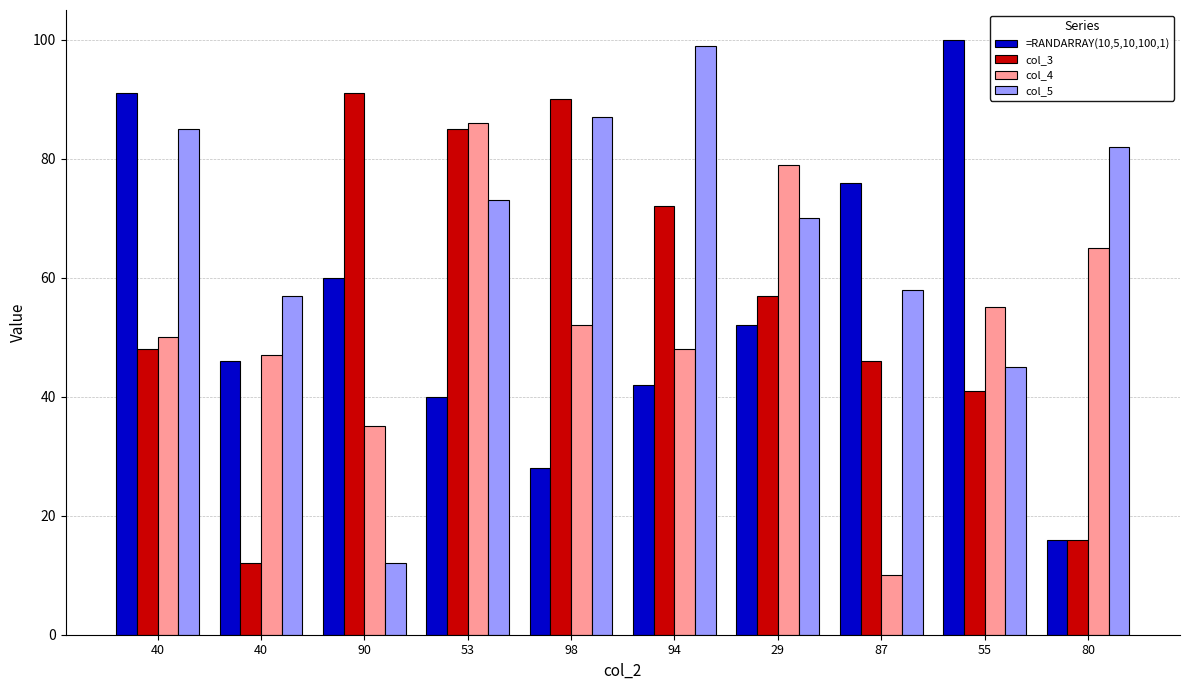

What is the difference between the highest and lowest values at 98?

62